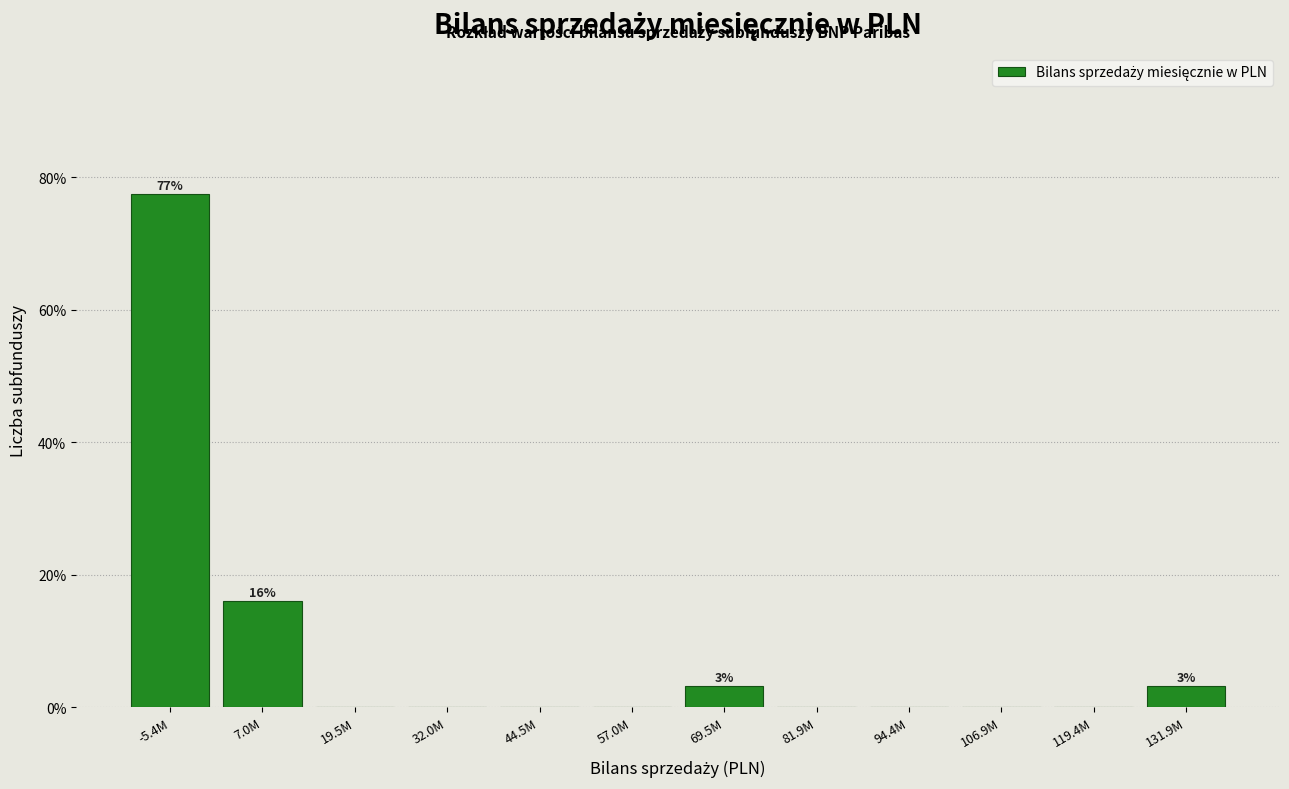

Reading left to right, transcribe all the data shown in this chart.

-5.4M=77.4	7.0M=16.1	19.5M=0.0	32.0M=0.0	44.5M=0.0	57.0M=0.0	69.5M=3.2	81.9M=0.0	94.4M=0.0	106.9M=0.0	119.4M=0.0	131.9M=3.2